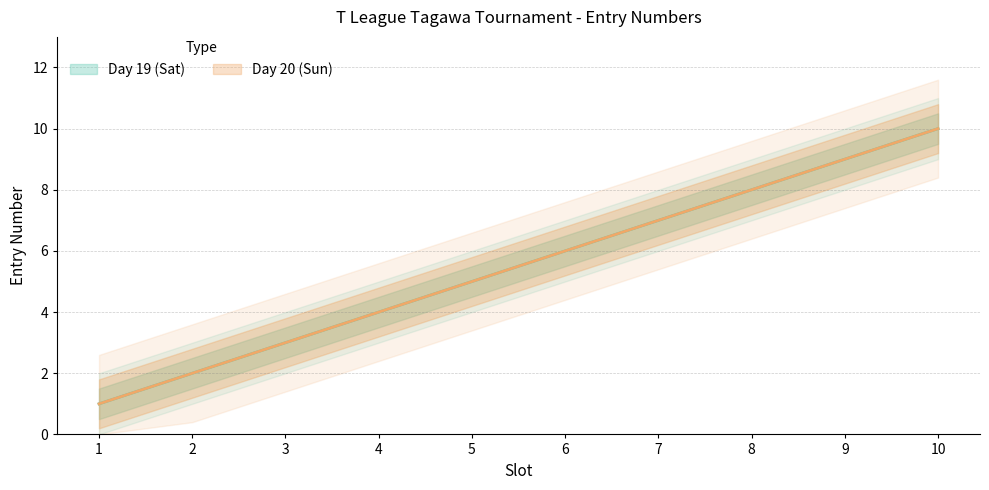

Which category has the highest value across all series?

10